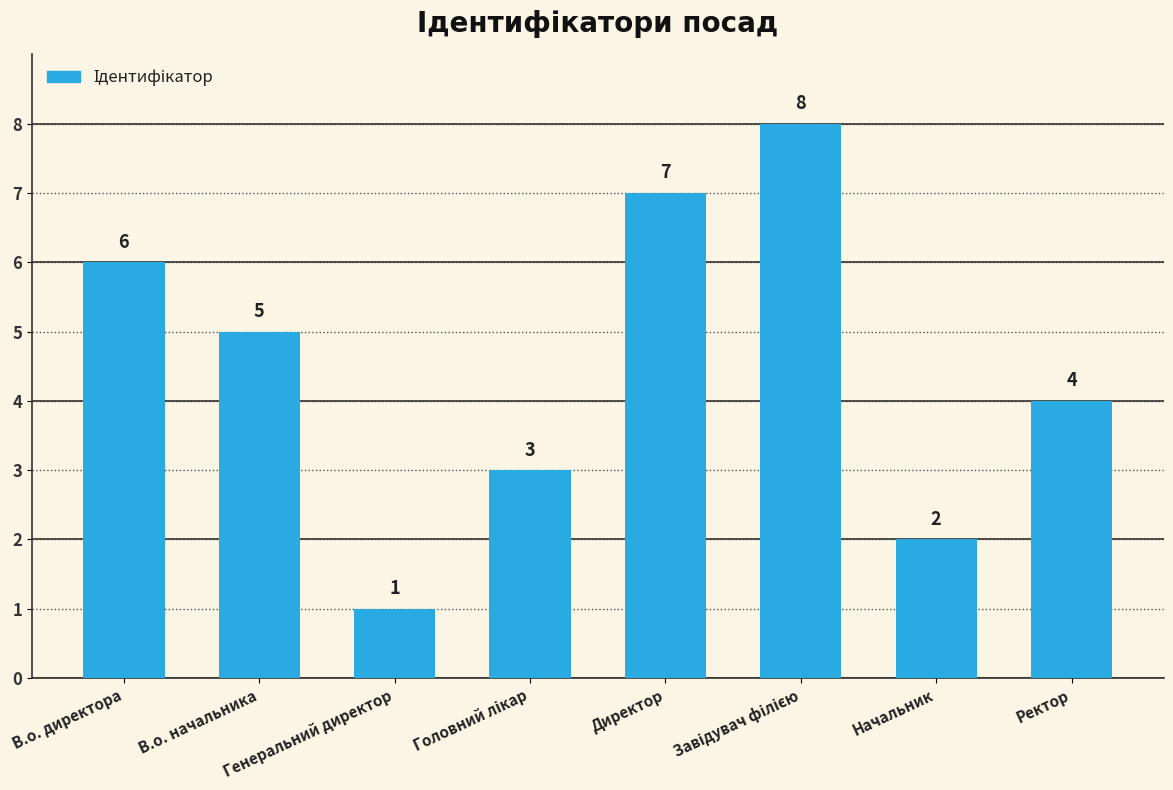

What is the value of the 6th bar from the left?

8